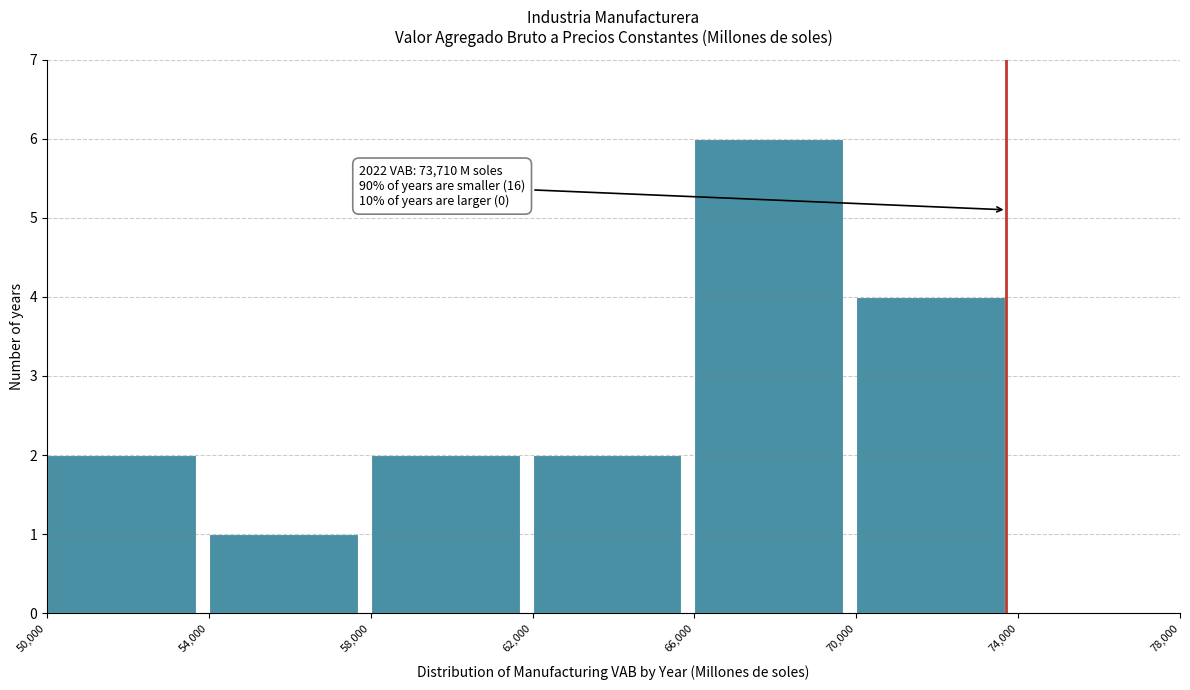

Which range on the x-axis has the tallest bar?

66,000 to 70,000